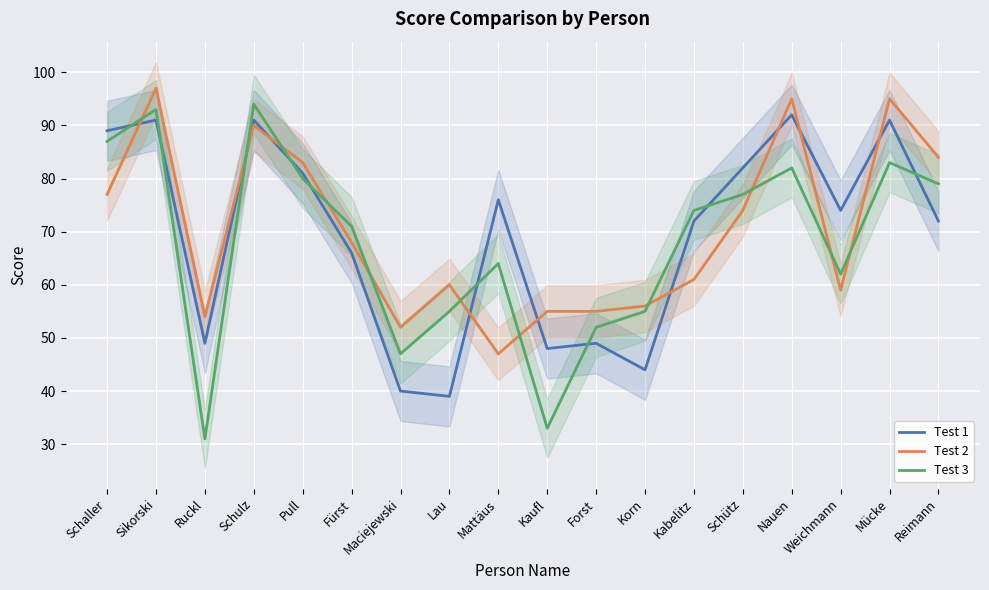

Is it true that Test 2 equals 48 at Schaller?

False